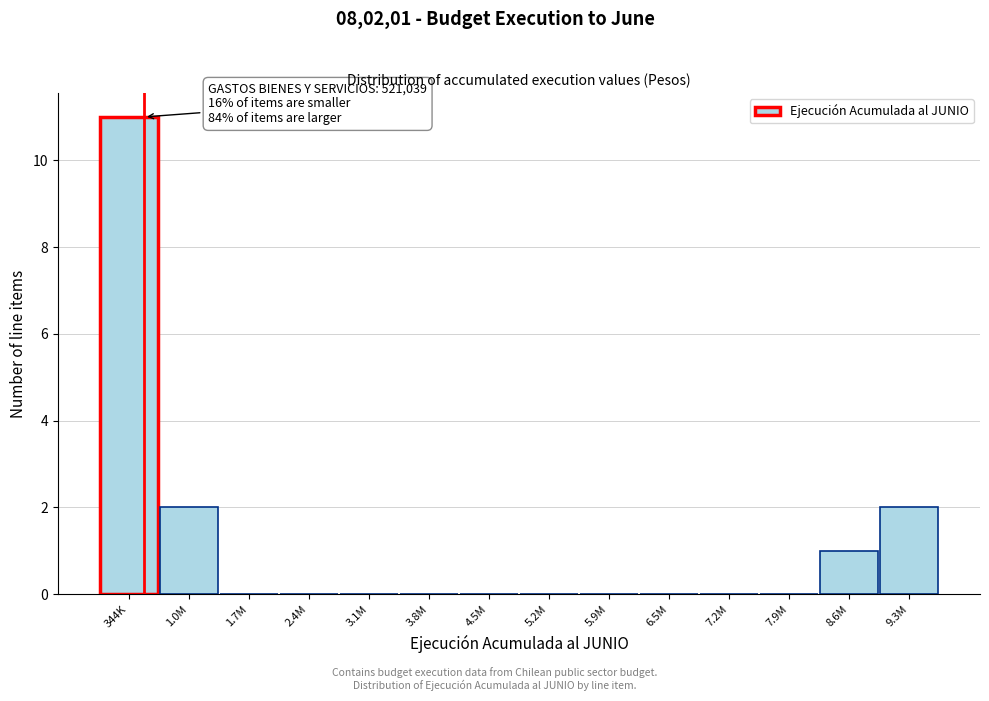

Reading left to right, transcribe all the data shown in this chart.

344K=11	1.0M=2	1.7M=0	2.4M=0	3.1M=0	3.8M=0	4.5M=0	5.2M=0	5.9M=0	6.5M=0	7.2M=0	7.9M=0	8.6M=1	9.3M=2